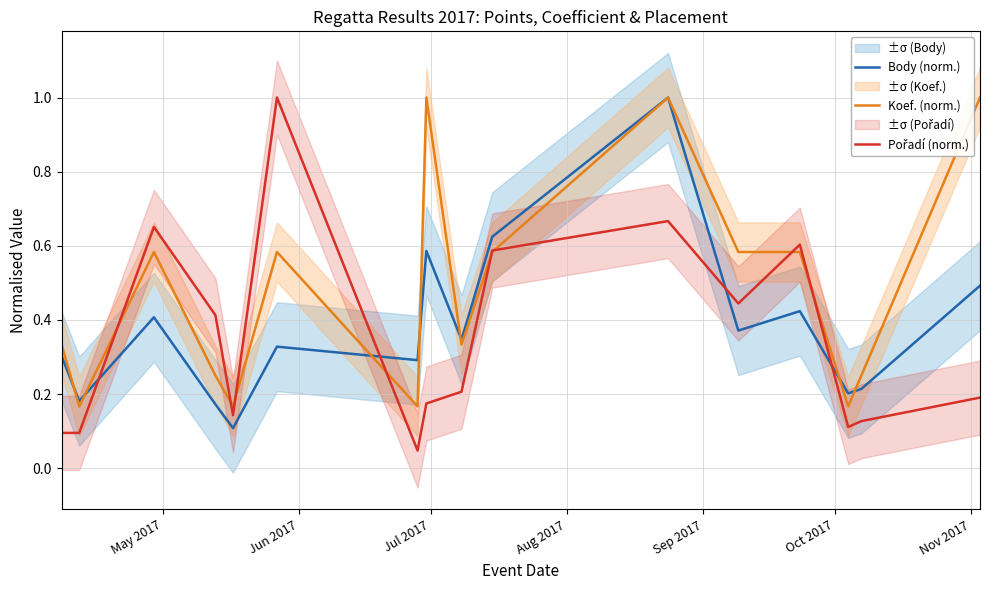

How many interior local peaks does the Body (norm.) series have?

5